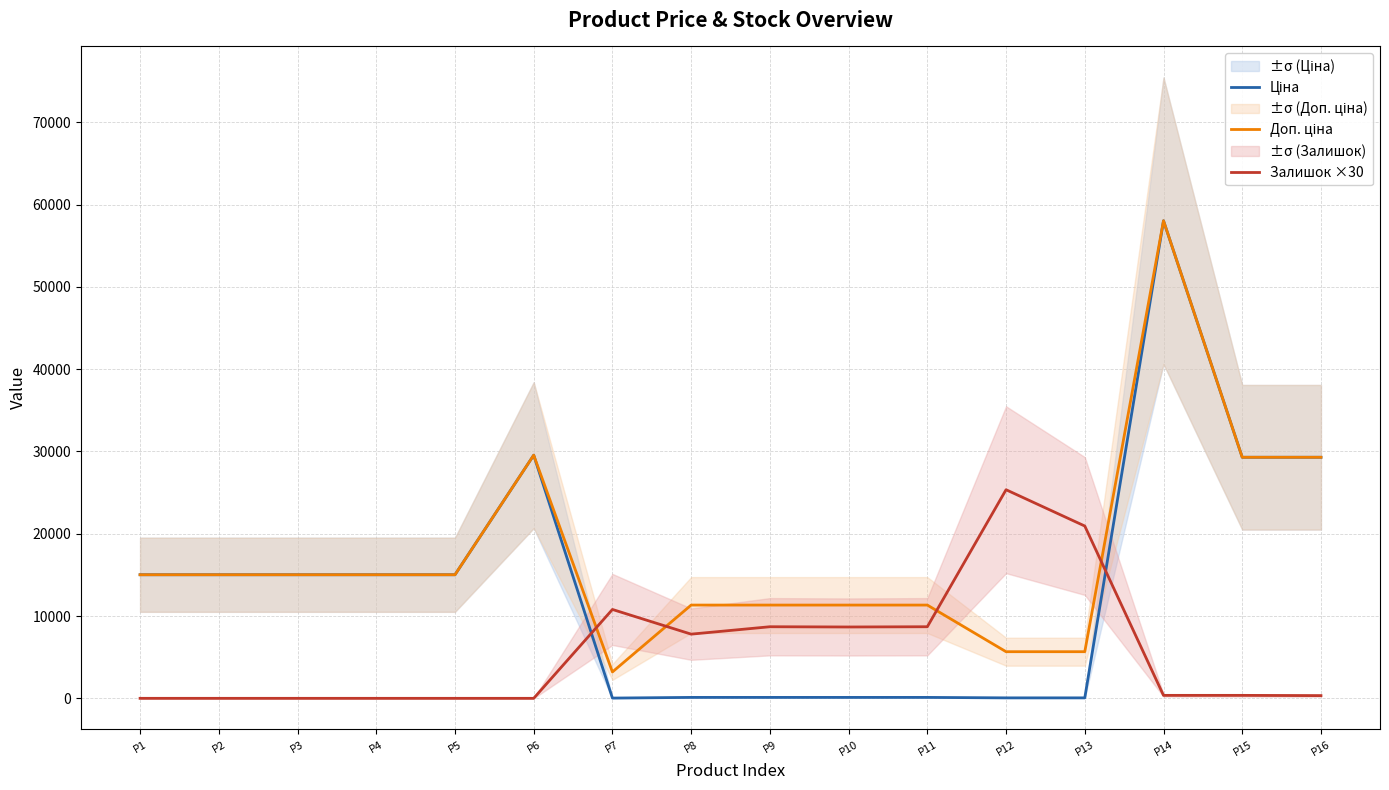

Rank the series at P4 from highest to lowest value.

Ціна, Доп. ціна, Залишок ×30